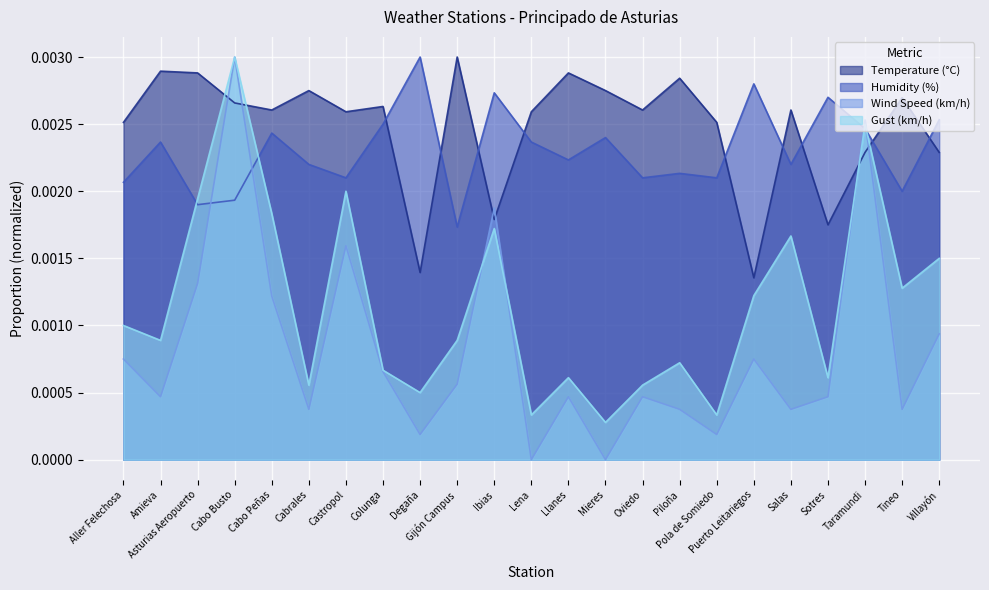

Which series has the largest range (max minus min)?

Wind Speed (km/h)